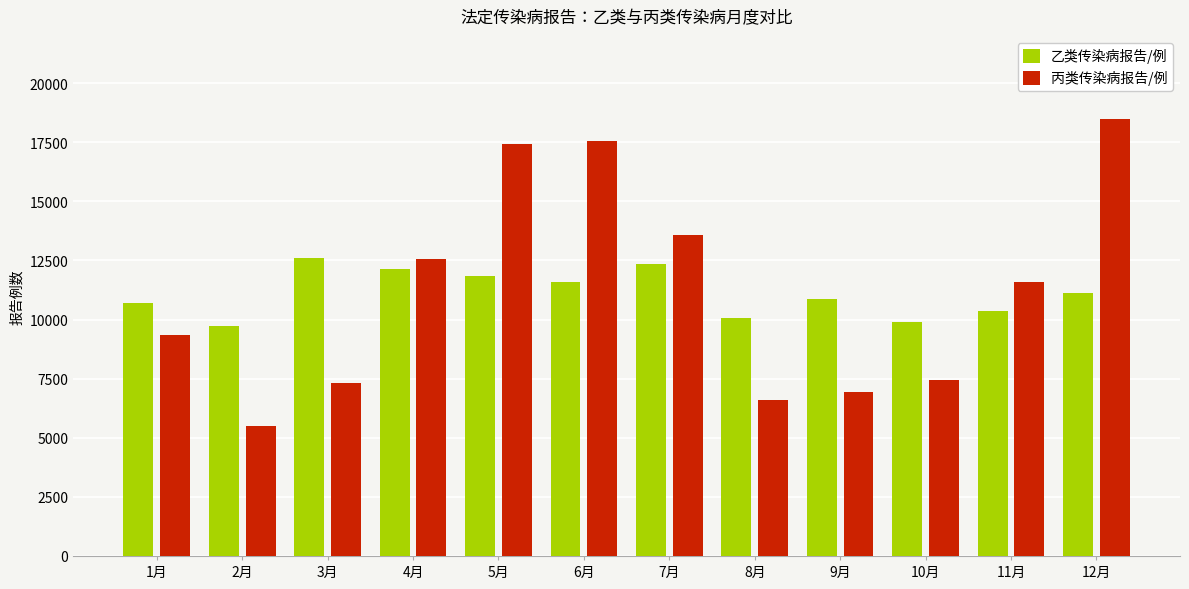

Where does the 丙类传染病报告/例 series first go above 11607?

4月